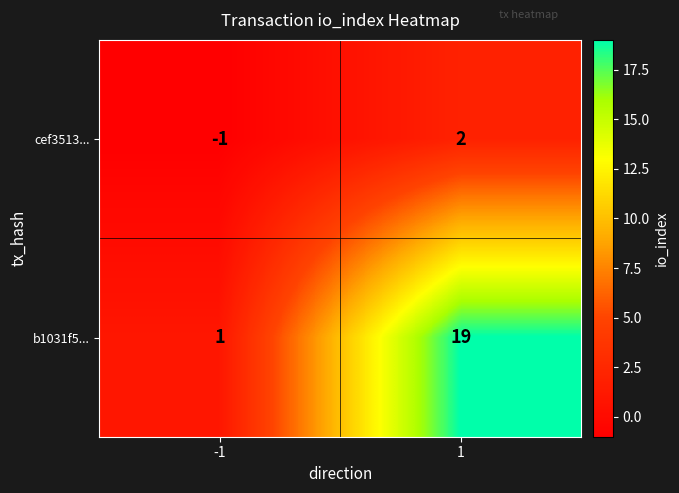

Between -1 and 1, which series saw the biggest shift?

b1031f5...